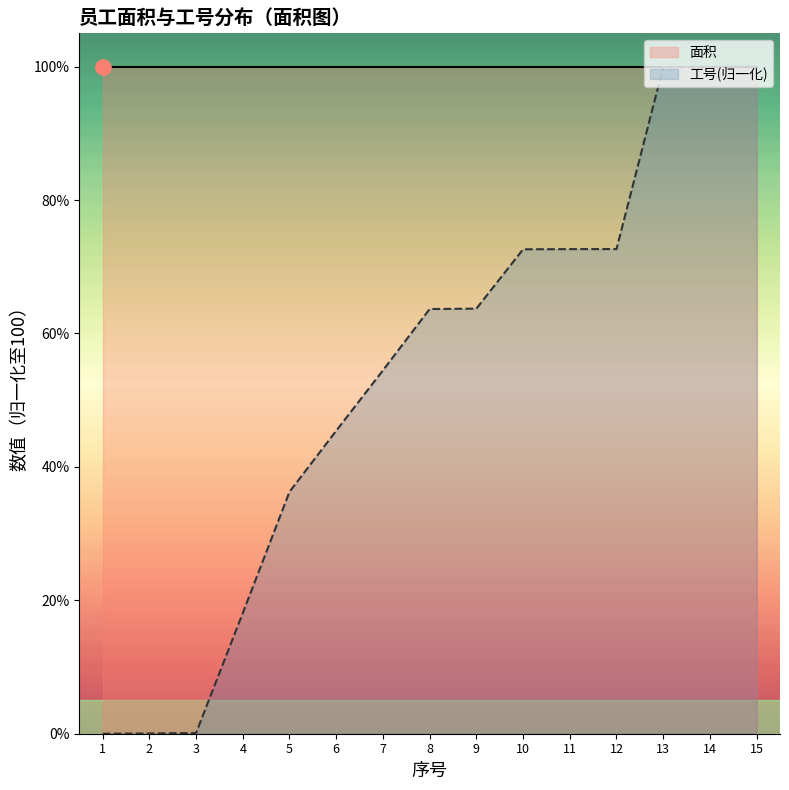

What is the change in value from 3 to 14?

+99.9